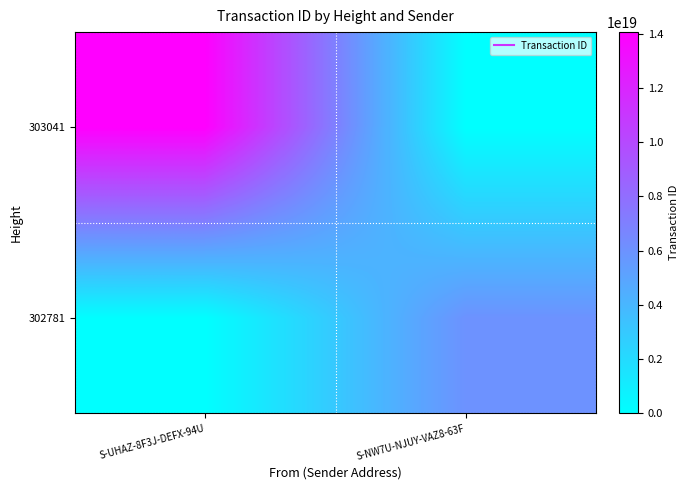

What is the spread (max minus min) of values at S-UHAZ-8F3J-DEFX-94U?

14052360198432874496